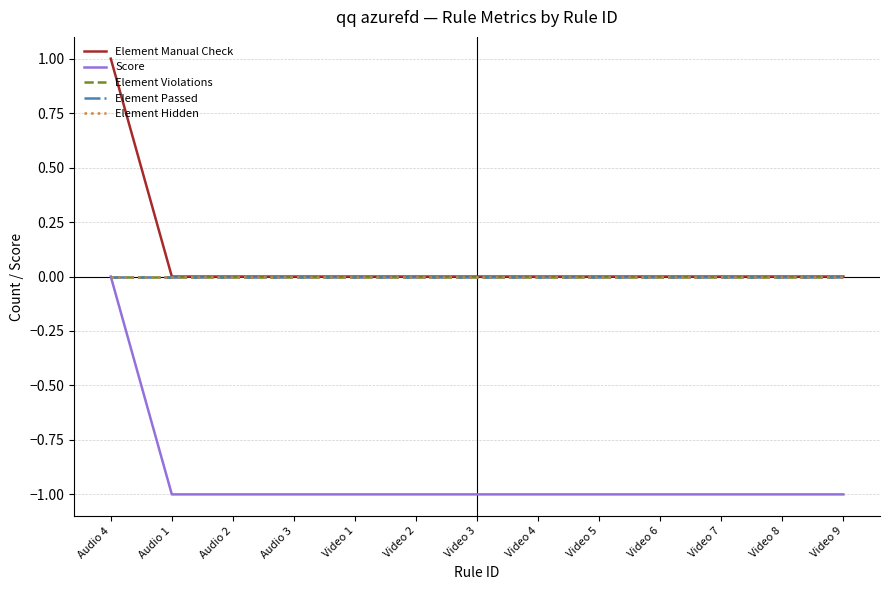

True or false: Element Hidden has more than 0 interior local peaks.

False